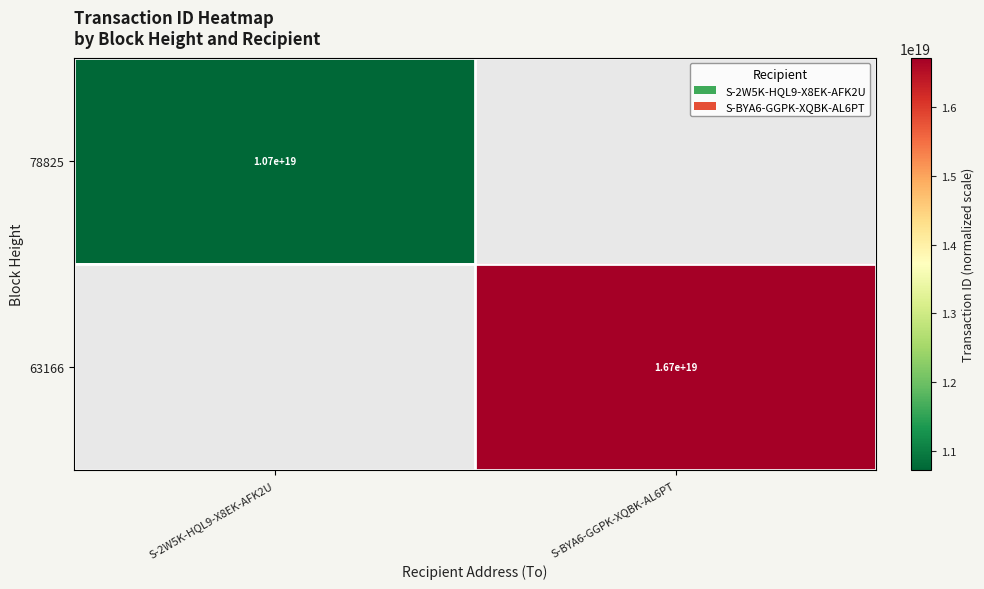

The value of 78825 at S-2W5K-HQL9-X8EK-AFK2U is 19081000740411285504. True or false?

False